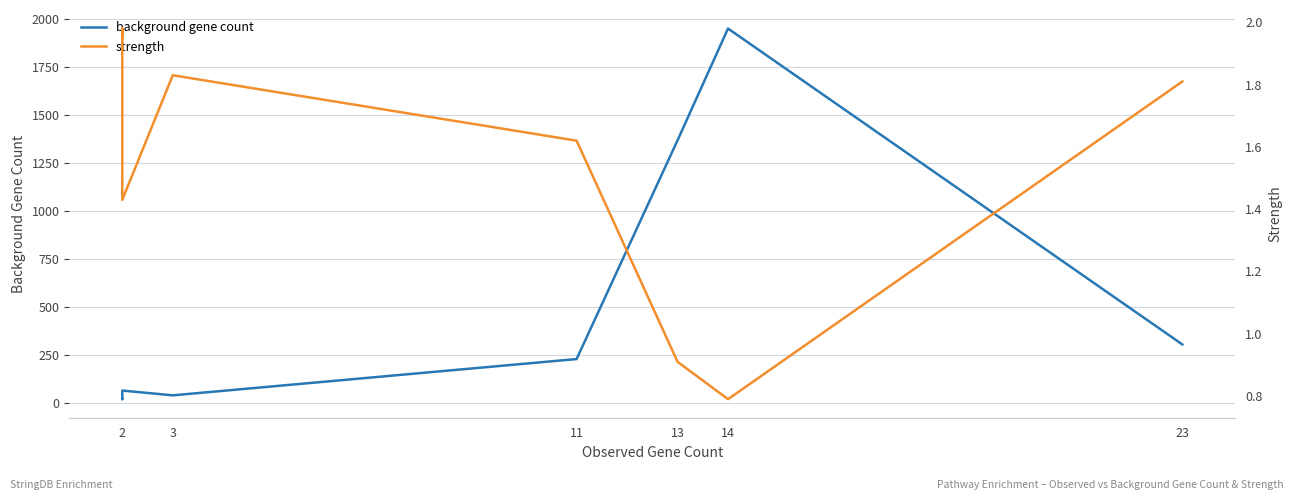

What is the difference between the second highest and minimum values in the background gene count series?

1348.0